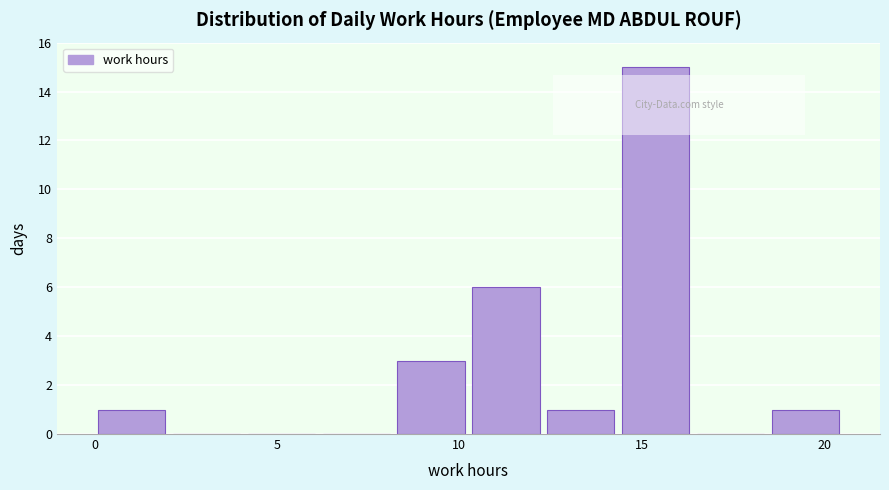

What is the height of the bar covering 12.30 to 14.35 on the x-axis? Neither the bar edges nor the heights are printed on the chart, so give them approximately, as read against the axes.

1